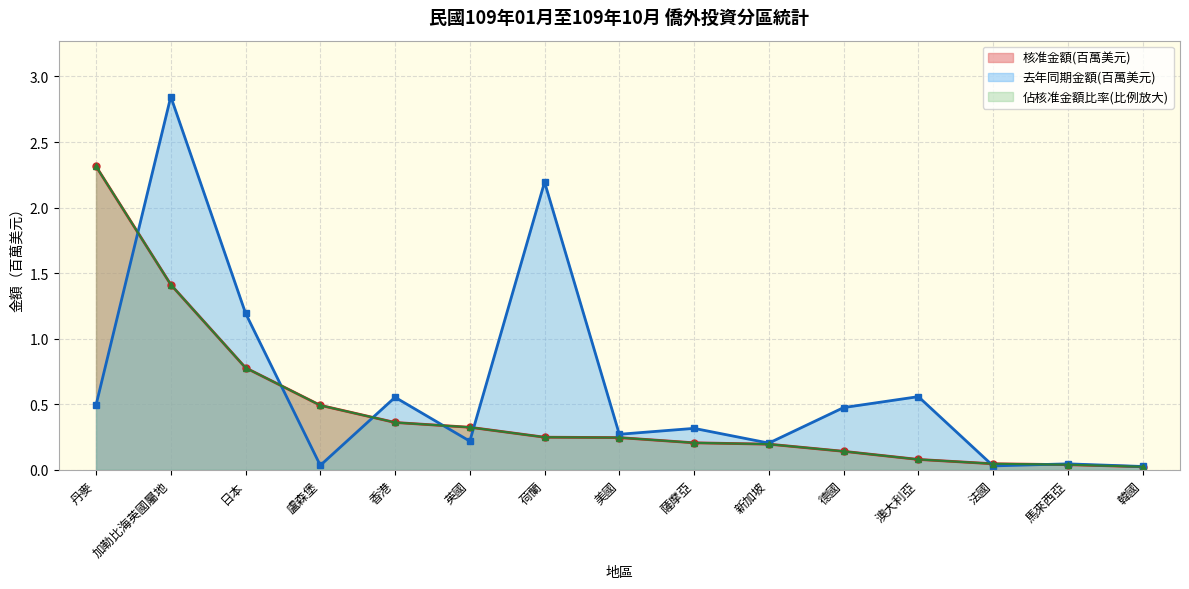

Reading left to right, extract all data points from this chart.

佔核准金額比率: 丹麥=2.3	加勒比海英國屬地=1.4	日本=0.8	盧森堡=0.5	香港=0.4	英國=0.3	荷蘭=0.2	美國=0.2	薩摩亞=0.2	新加坡=0.2	德國=0.1	澳大利亞=0.1	法國=0.0	馬來西亞=0.0	韓國=0.0
去年同期金額(千美元): 丹麥=0.5	加勒比海英國屬地=2.8	日本=1.2	盧森堡=0.0	香港=0.6	英國=0.2	荷蘭=2.2	美國=0.3	薩摩亞=0.3	新加坡=0.2	德國=0.5	澳大利亞=0.6	法國=0.0	馬來西亞=0.0	韓國=0.0
核准金額(千美元): 丹麥=2.3	加勒比海英國屬地=1.4	日本=0.8	盧森堡=0.5	香港=0.4	英國=0.3	荷蘭=0.2	美國=0.2	薩摩亞=0.2	新加坡=0.2	德國=0.1	澳大利亞=0.1	法國=0.0	馬來西亞=0.0	韓國=0.0